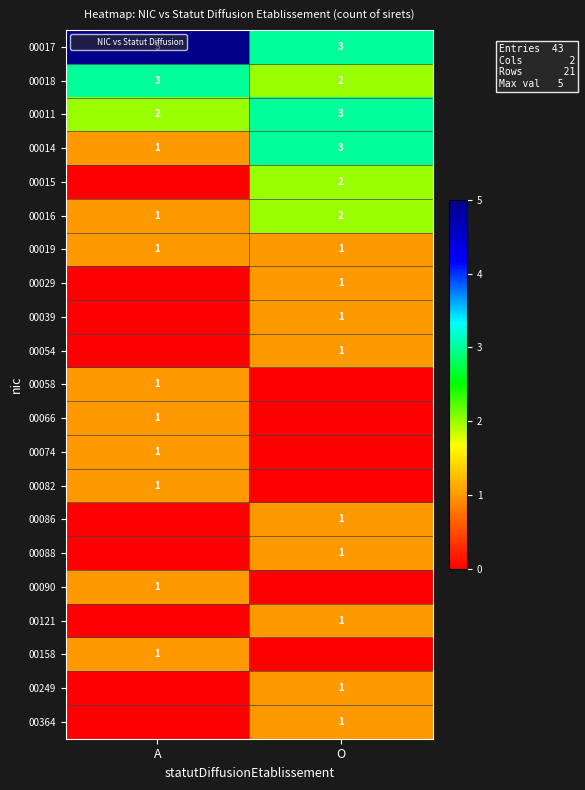

List the labels in order of 00074 value, largest first.

A, O